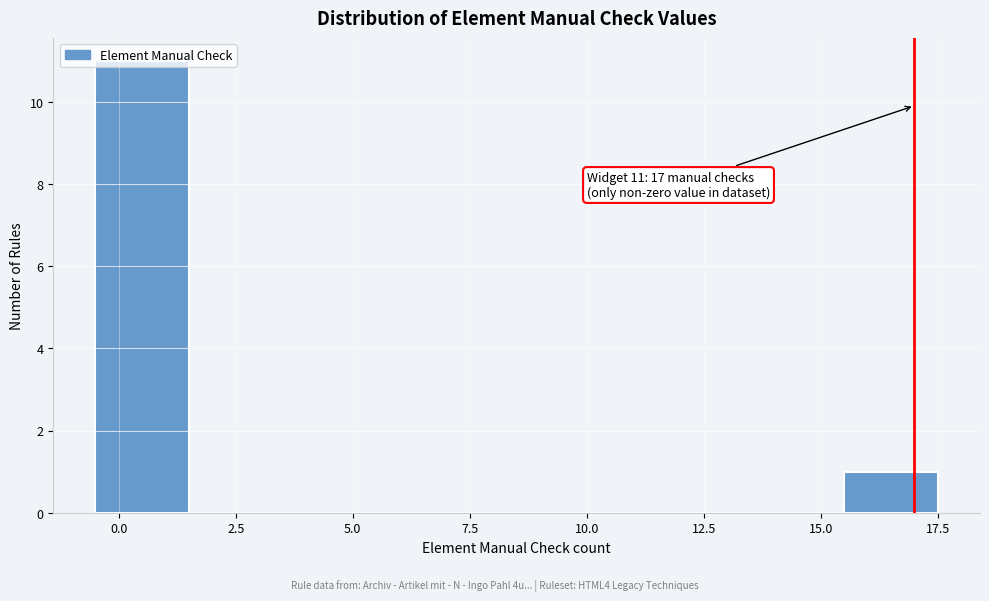

Over which range of the x-axis is the bar tallest?

-0.5 to 1.5